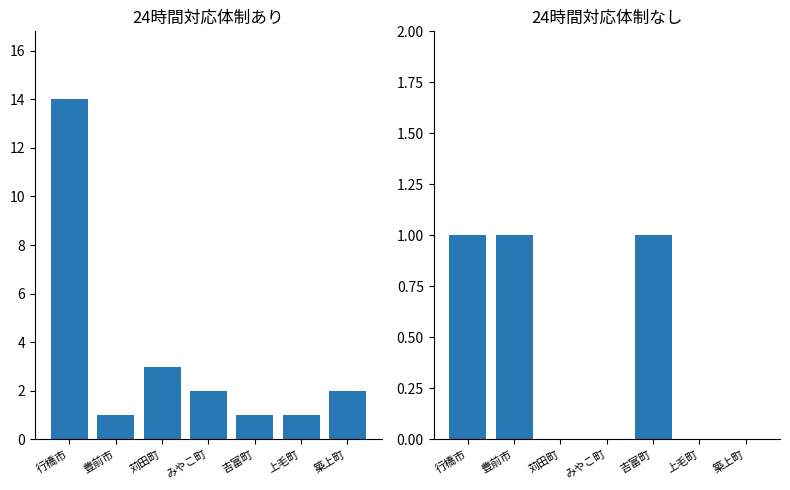

What is the sum of the 24時間対応体制あり values at 豊前市 and 上毛町?

2